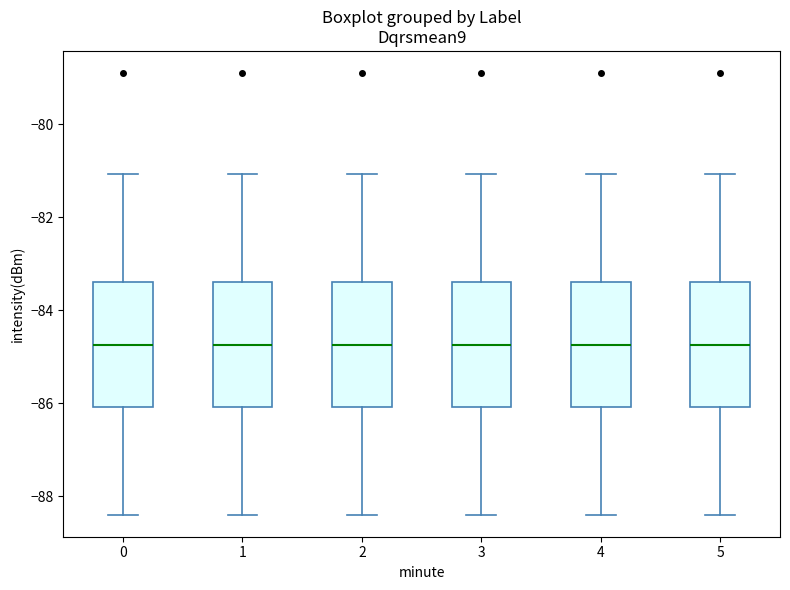

Where does the lower whisker of the box at x = 2 end on the y-axis? The values are not printed on the chart, so give them approximately, as read against the axis.

-88.4